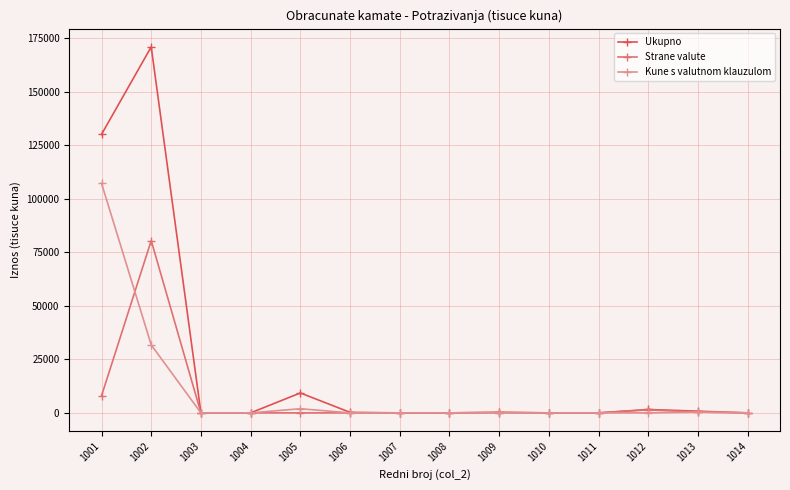

Which series has the widest spread of values?

Ukupno